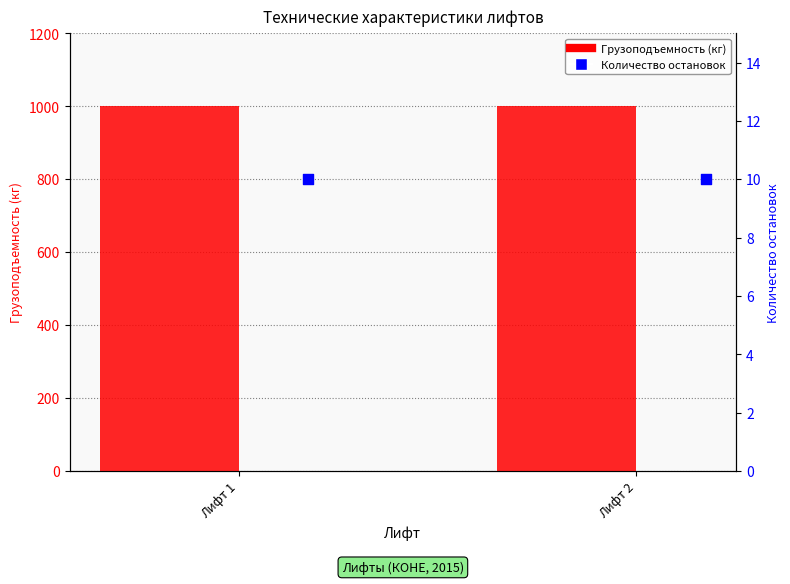

Which series contains the lowest Y value?

Количество остановок